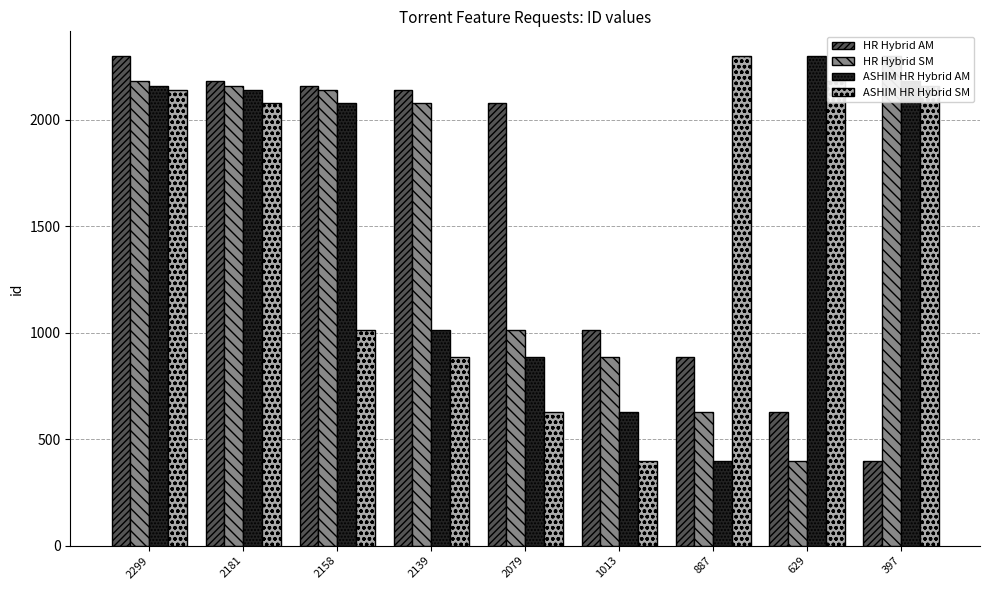

List the labels in order of ASHIM HR Hybrid AM value, smallest first.

887, 1013, 2079, 2139, 2158, 2181, 2299, 397, 629